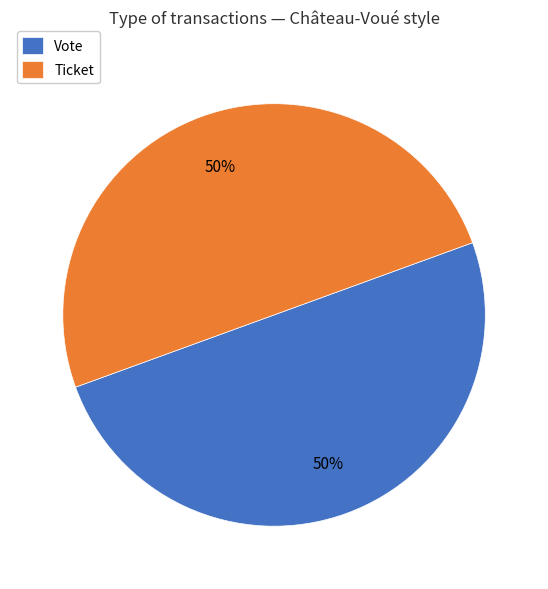

What is the ratio of the value at Vote to the value at Ticket?

1.0